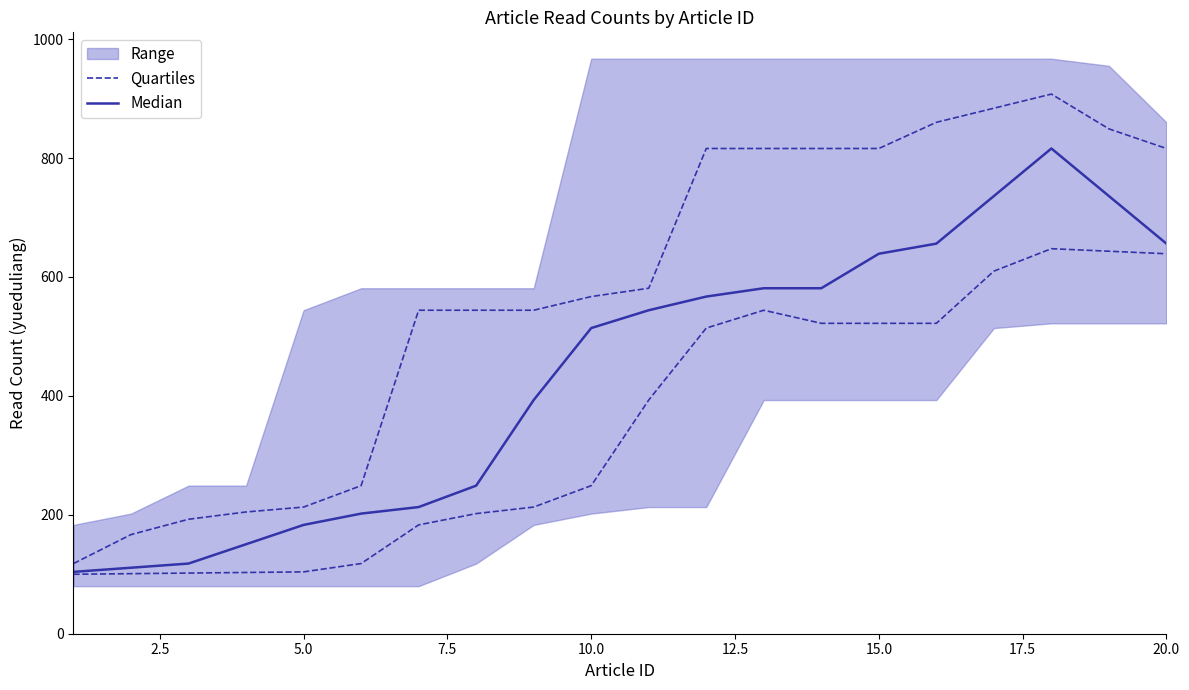

Does the chart display data point markers on the line(s)?

No